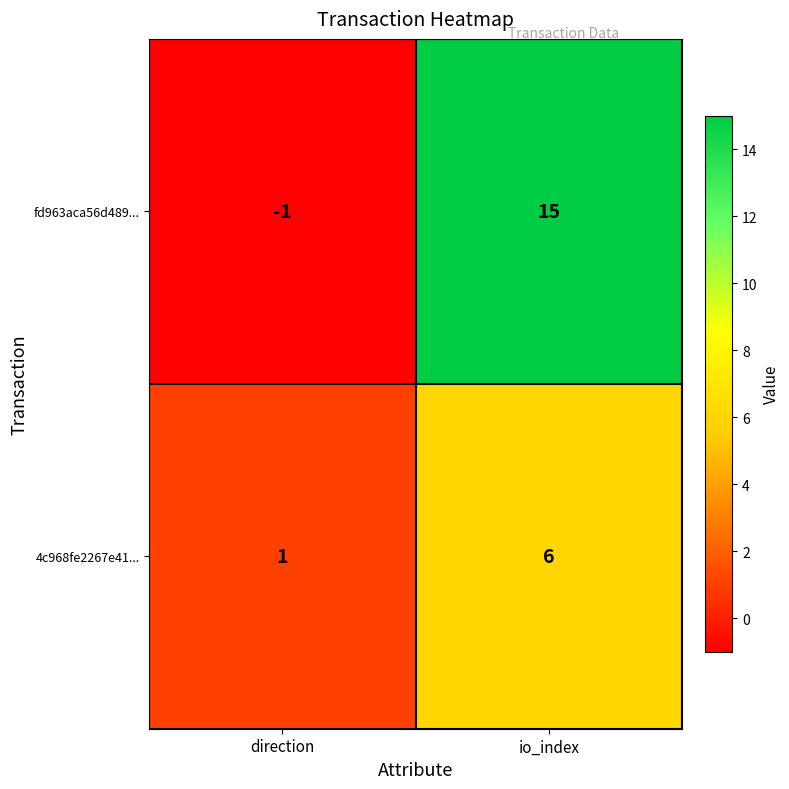

At how many categories does at least one series exceed 3?

1